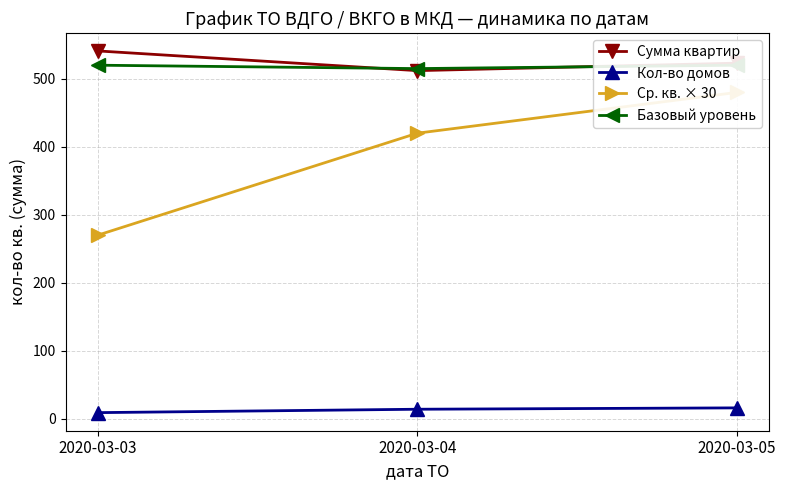

What is the approximate value of Ср. кв. × 30 at 2020-03-03, to the nearest 10?

270